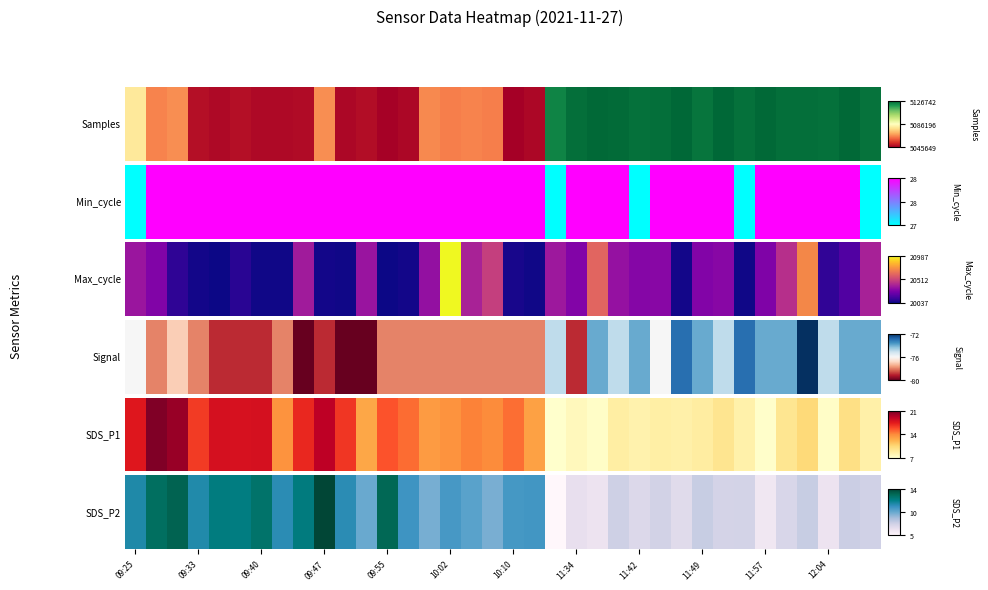

At which category does the chart reach its peak across all series?

09:47